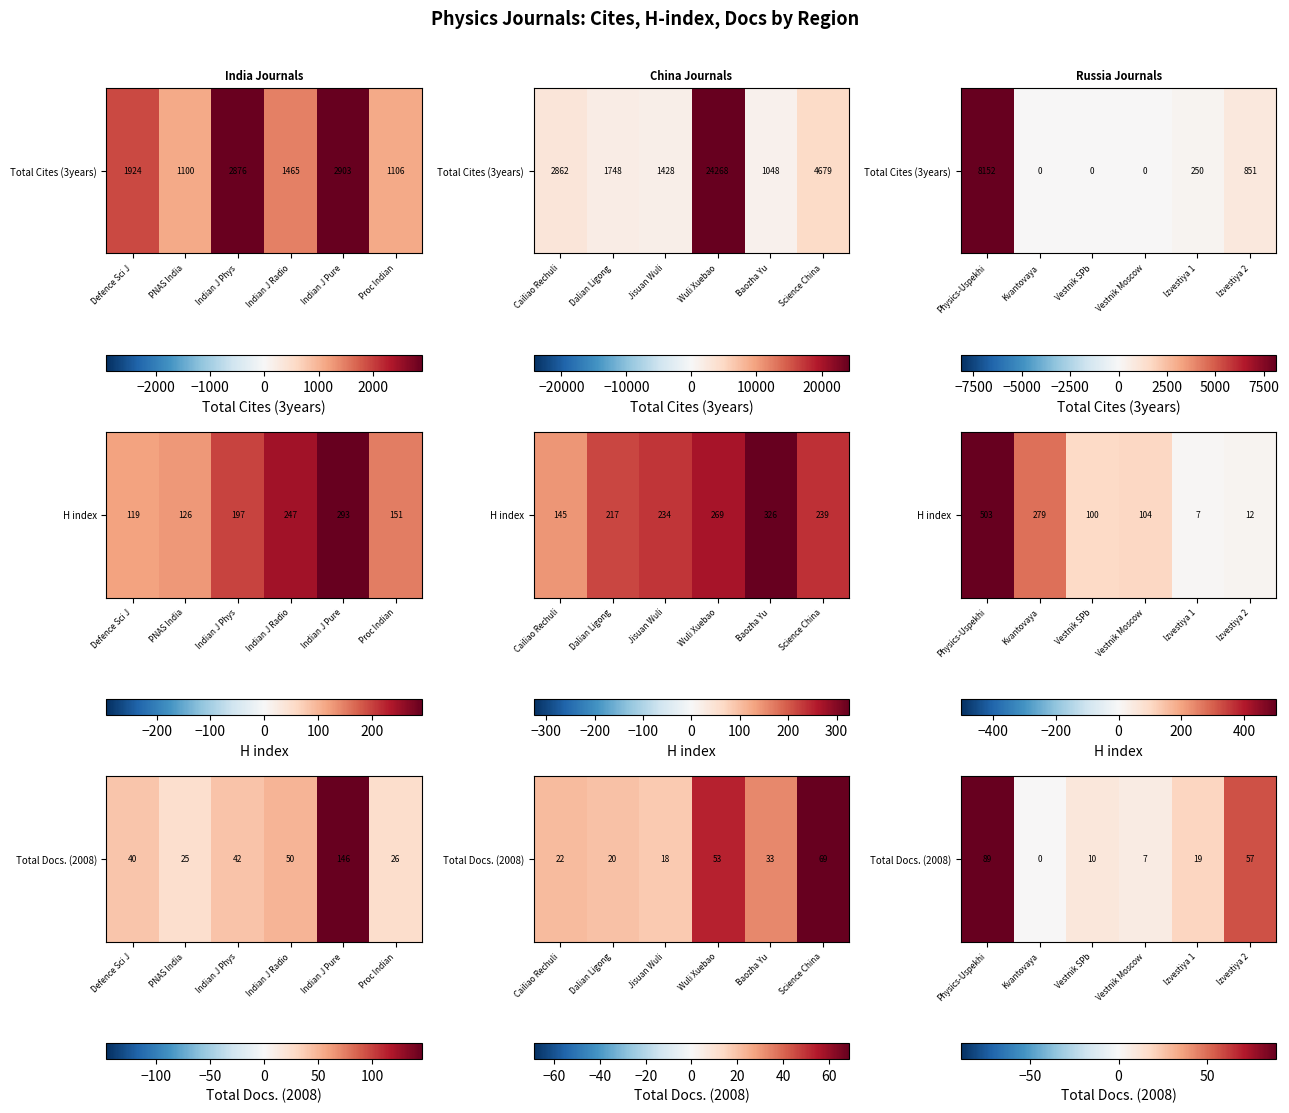

Which has a higher value, Izvestiya 1 or Kvantovaya?

Izvestiya 1